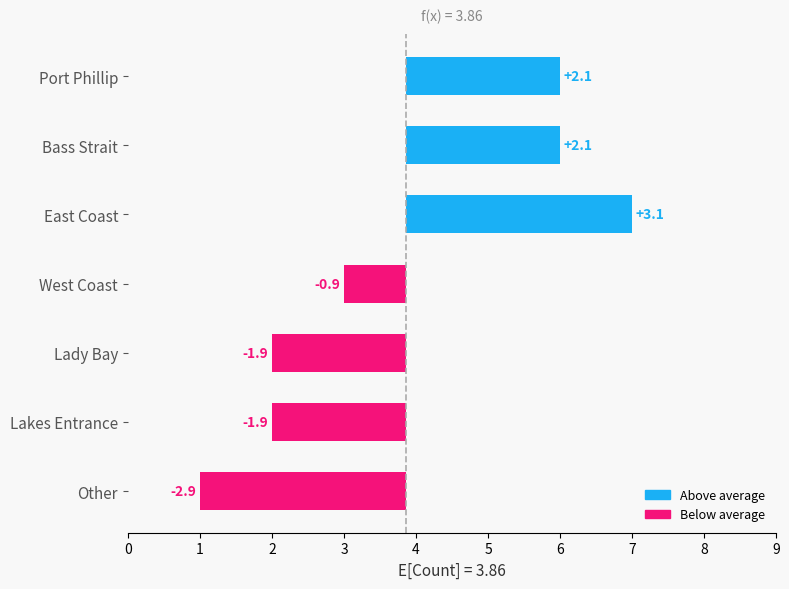

Approximately how many times larger is the value at East Coast compared to Bass Strait?

1.5